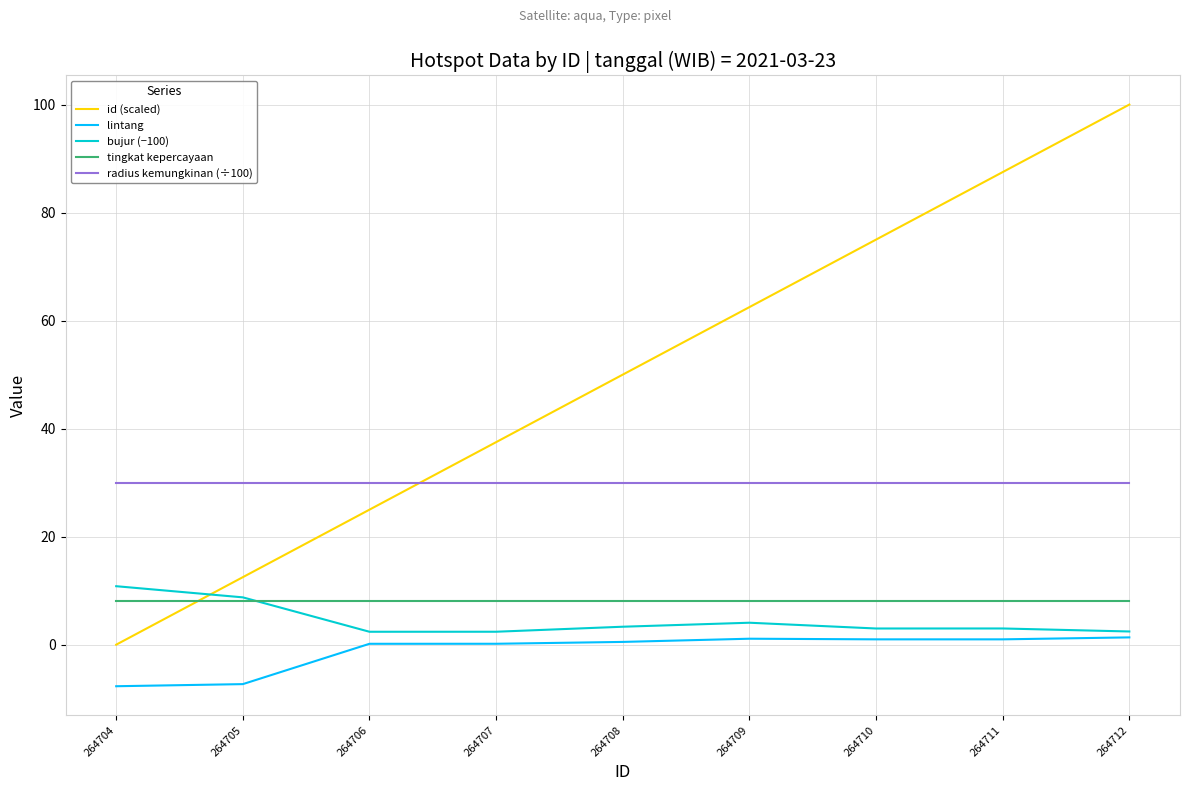

What is the total value across all series at 264712?

141.8